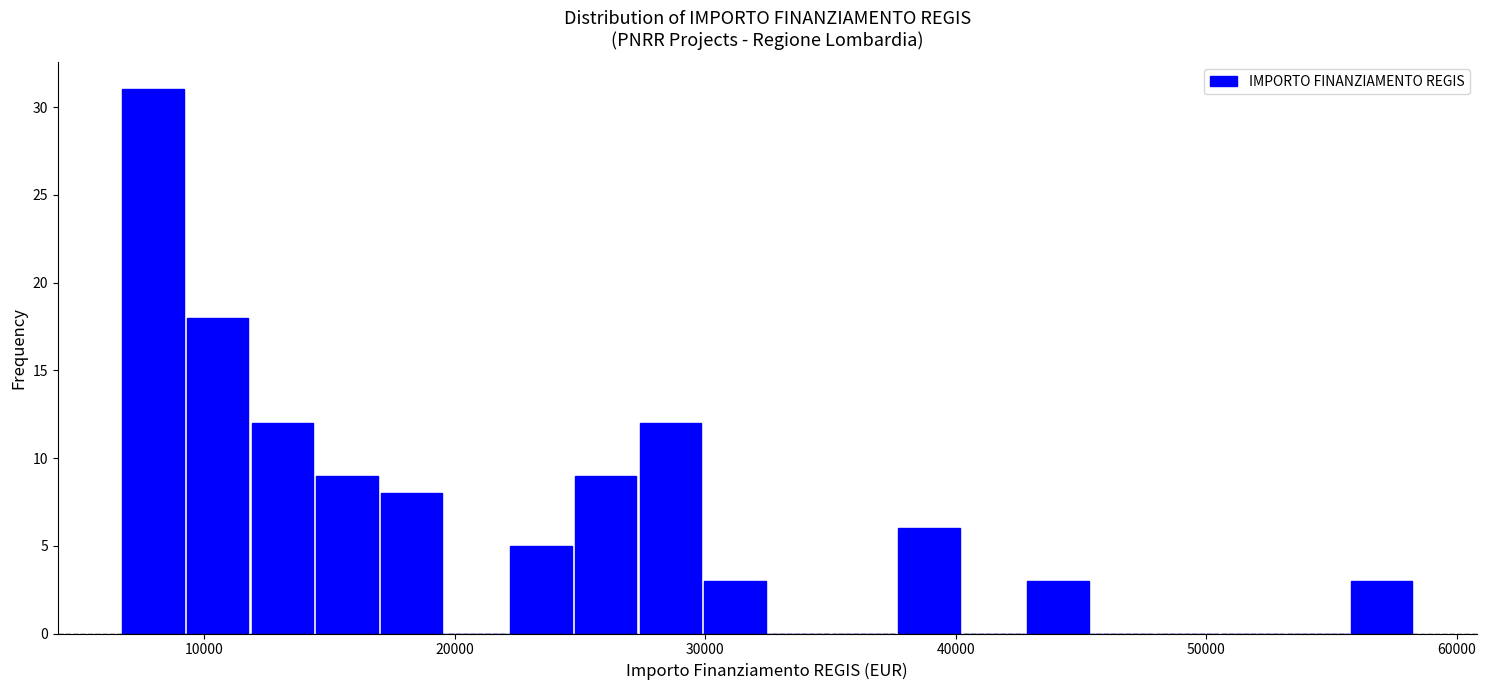

Around what value on the x-axis is the tallest bar? Give the approximate position of its centre, as read against the axis.

8000